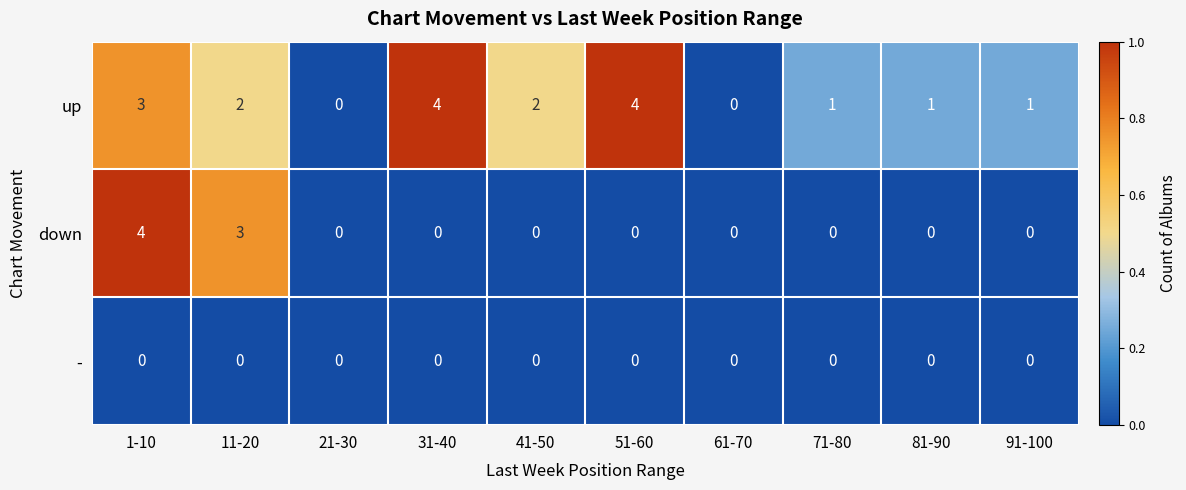

Where does the up series first go above 2?

1-10